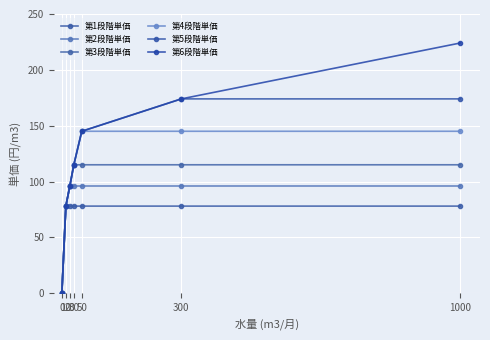

Reading left to right, list all the values displayed in this chart.

第1段階単価: 0=0	10=78	20=78	30=78	50=78	300=78	1000=78
第2段階単価: 0=0	10=78	20=96	30=96	50=96	300=96	1000=96
第3段階単価: 0=0	10=78	20=96	30=115	50=115	300=115	1000=115
第4段階単価: 0=0	10=78	20=96	30=115	50=145	300=145	1000=145
第5段階単価: 0=0	10=78	20=96	30=115	50=145	300=174	1000=174
第6段階単価: 0=0	10=78	20=96	30=115	50=145	300=174	1000=224